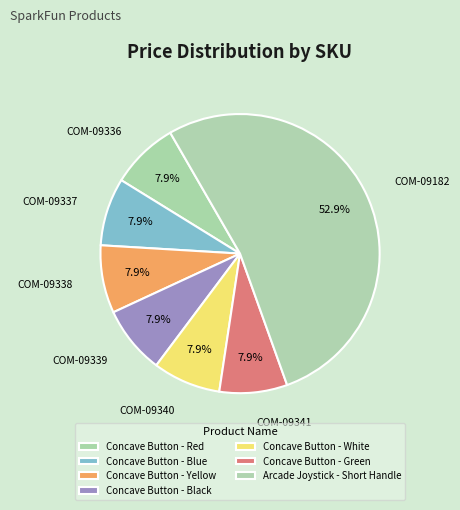

To the nearest percent, what is the difference between the largest and smallest slice percentages?

45%